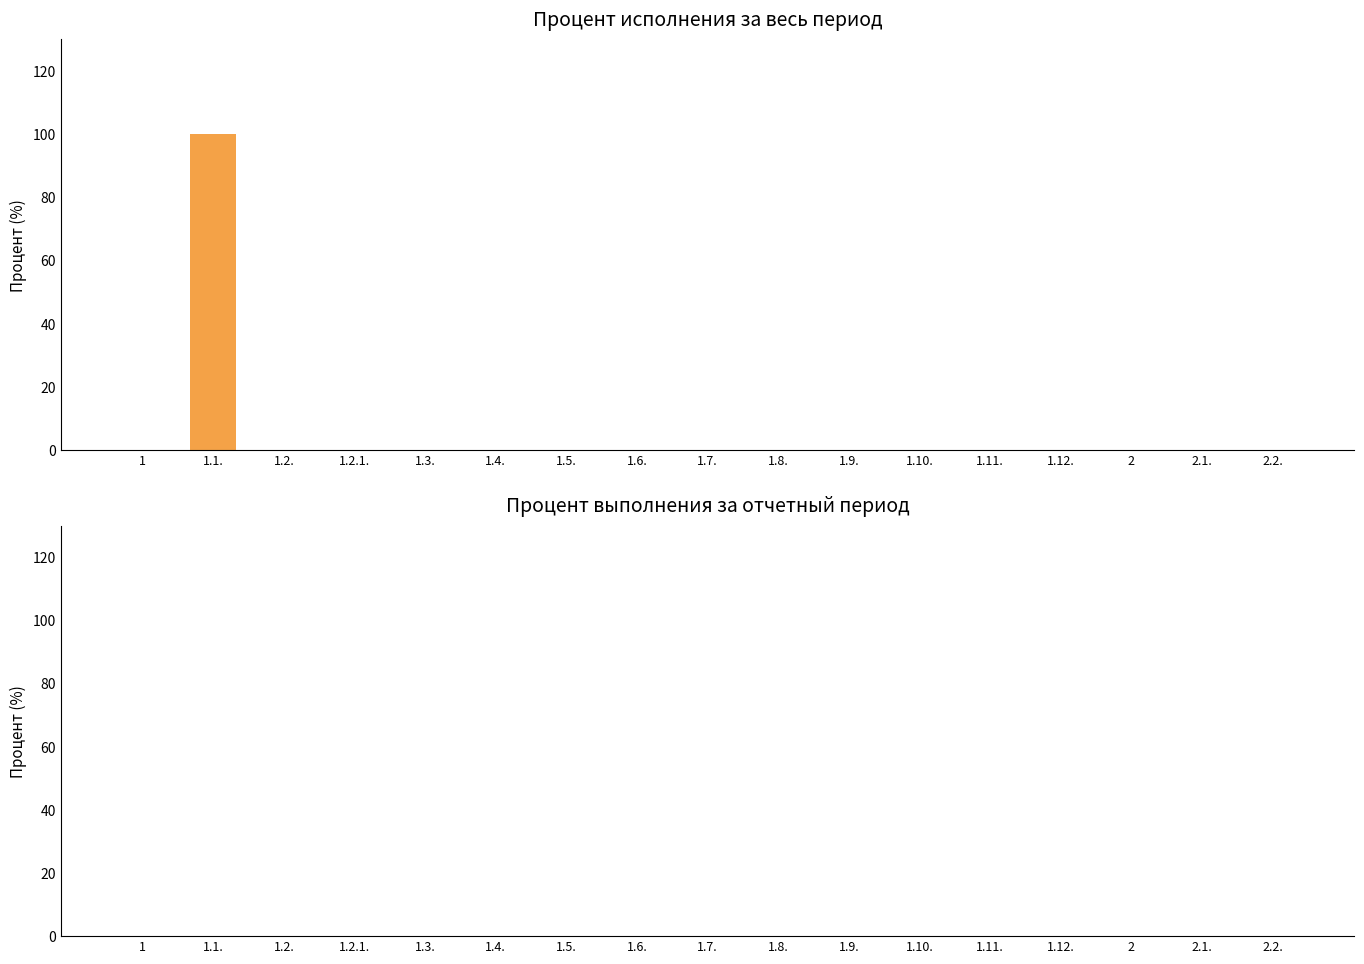

Rank the series at 2.1. from lowest to highest value.

Процент исполнения за весь период, Процент выполнения за отчетный период